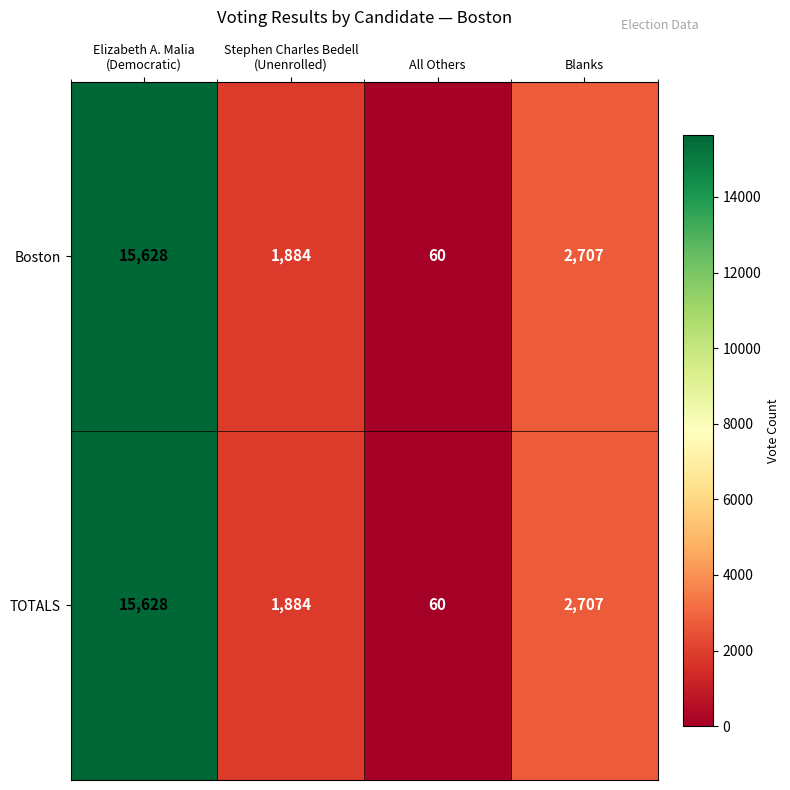

What is the sum of all TOTALS values?

20279